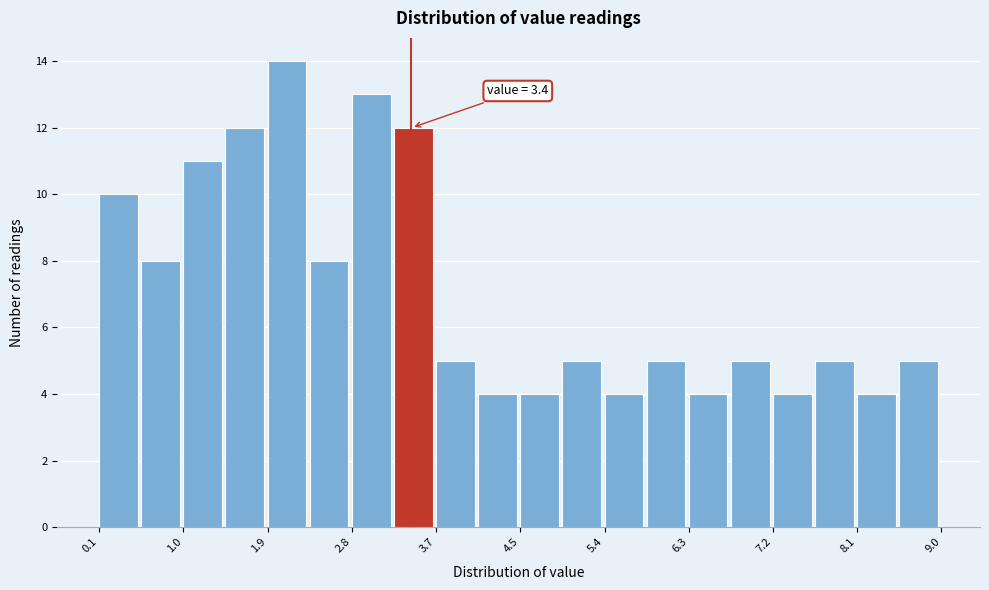

Over which range of the x-axis is the bar tallest?

1.9 to 2.3